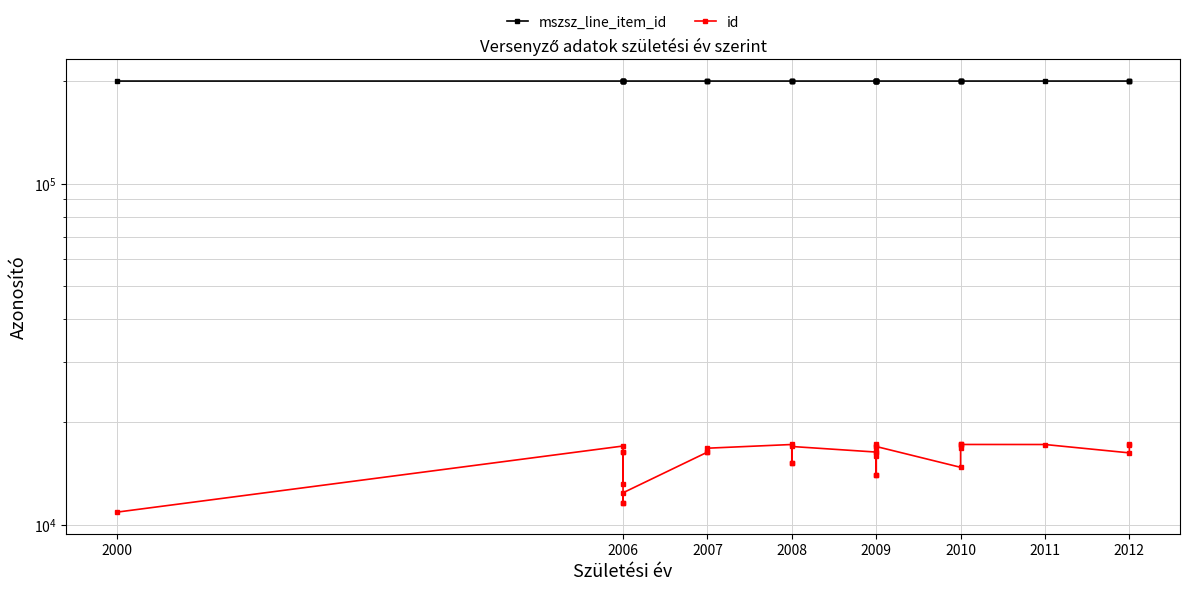

At how many categories does at least one series exceed 154987?

32